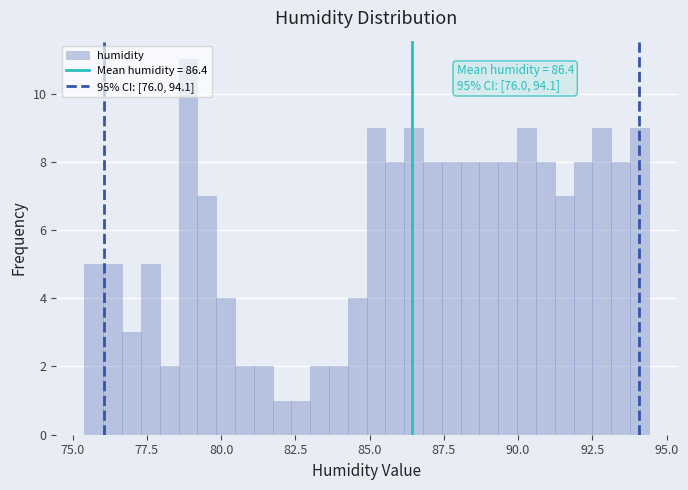

Read against the x-axis, roughly where is the centre of the tallest bar?

79.0